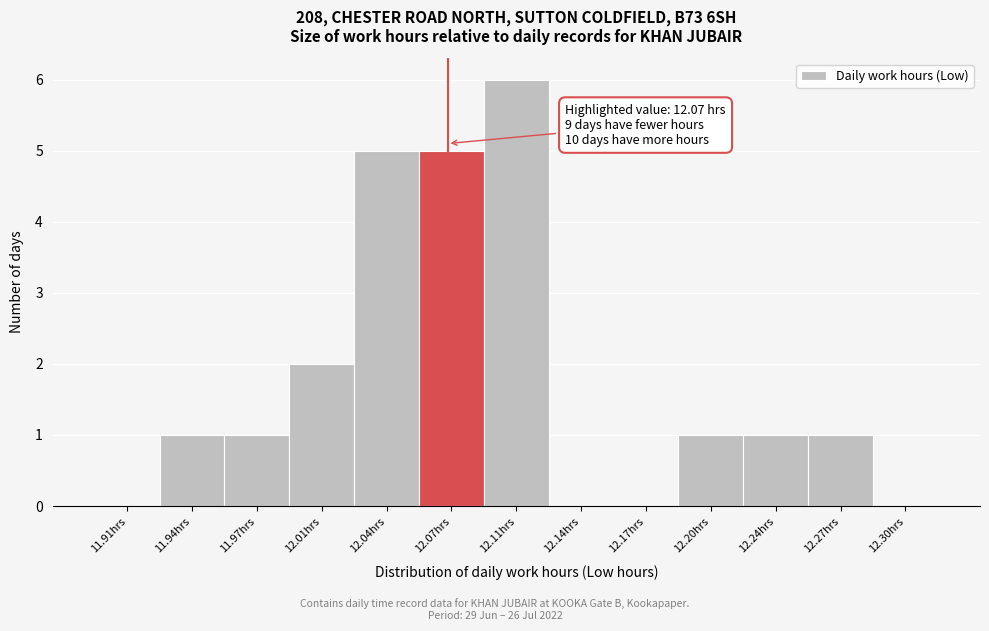

Reading left to right, transcribe all the data shown in this chart.

11.91hrs=0	11.94hrs=1	11.97hrs=1	12.01hrs=2	12.04hrs=5	12.07hrs=5	12.11hrs=6	12.14hrs=0	12.17hrs=0	12.20hrs=1	12.24hrs=1	12.27hrs=1	12.30hrs=0